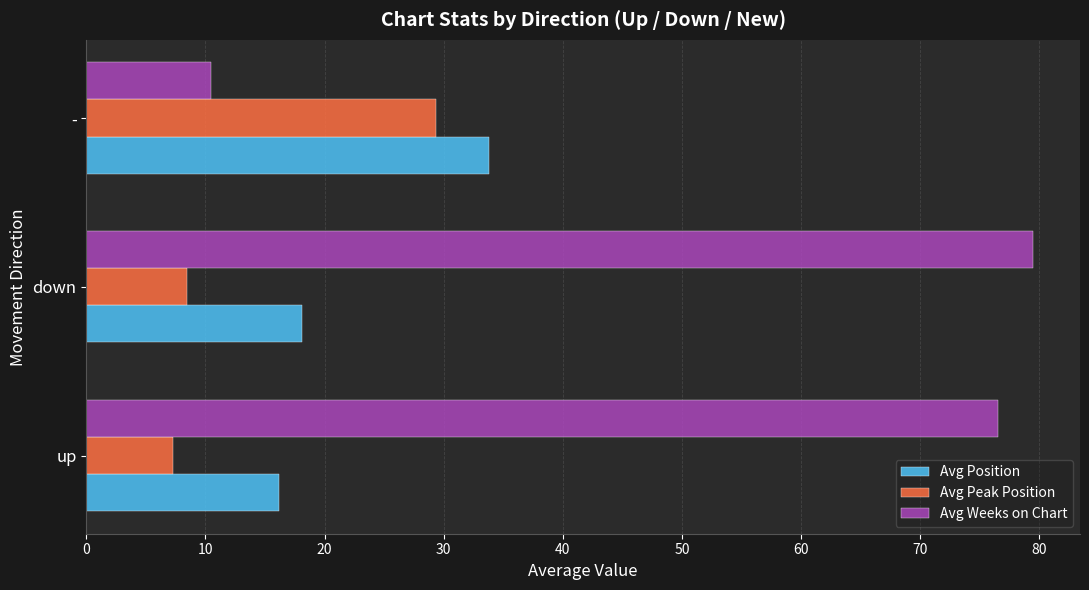

List the labels in order of Avg Peak Position value, smallest first.

up, down, -